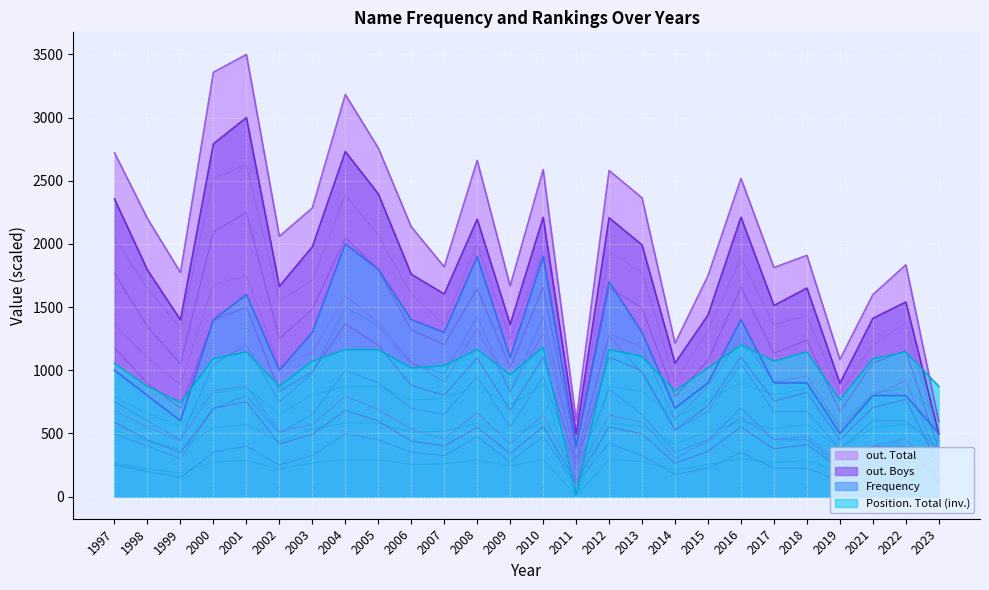

Where is the first local maximum for out. Boys?

2001